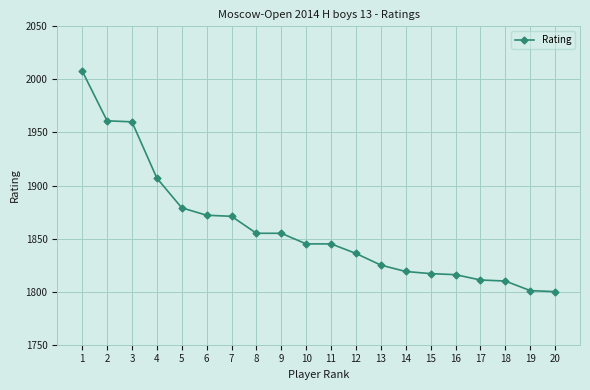

What is the value of the 17th point from the left?

1811